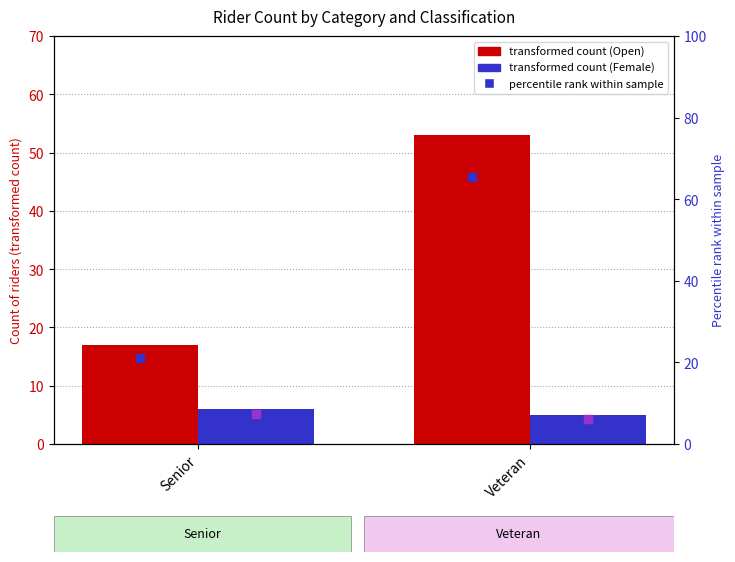

Which category has the highest value in the Female series?

Senior